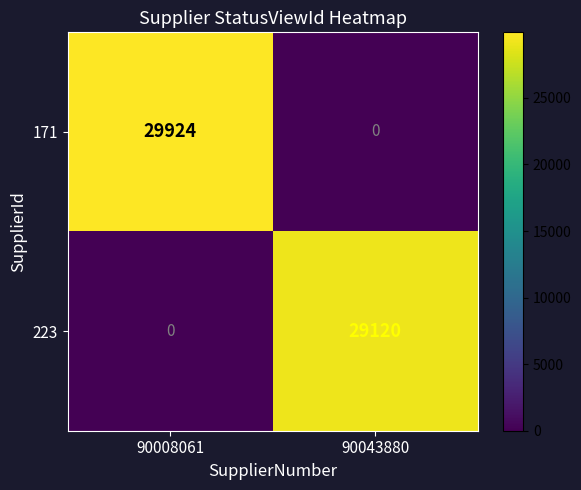

What is the sum of all 171 values?

29924